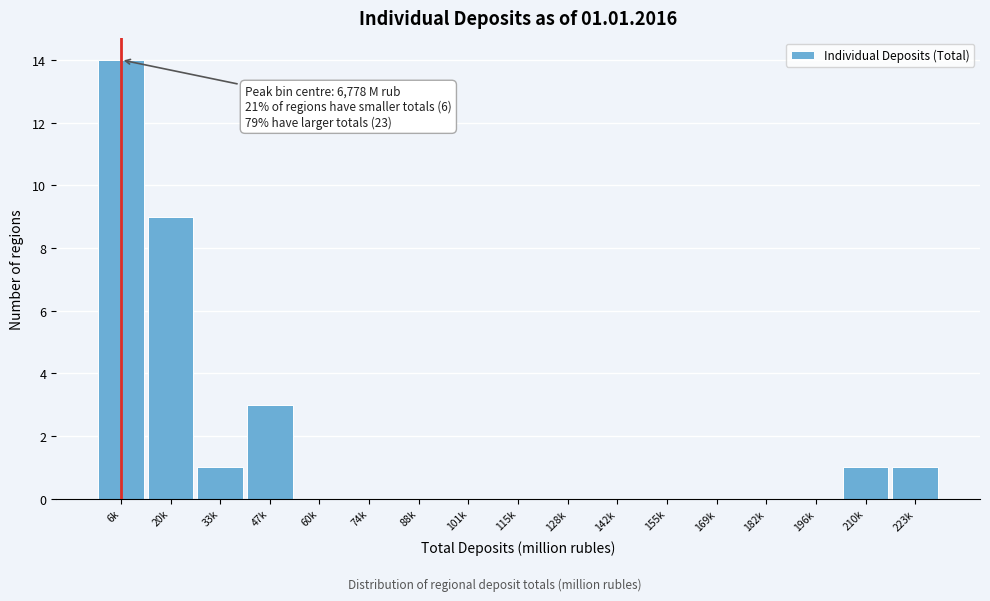

Reading left to right, extract all data points from this chart.

6k=14	20k=9	33k=1	47k=3	60k=0	74k=0	88k=0	101k=0	115k=0	128k=0	142k=0	155k=0	169k=0	182k=0	196k=0	210k=1	223k=1